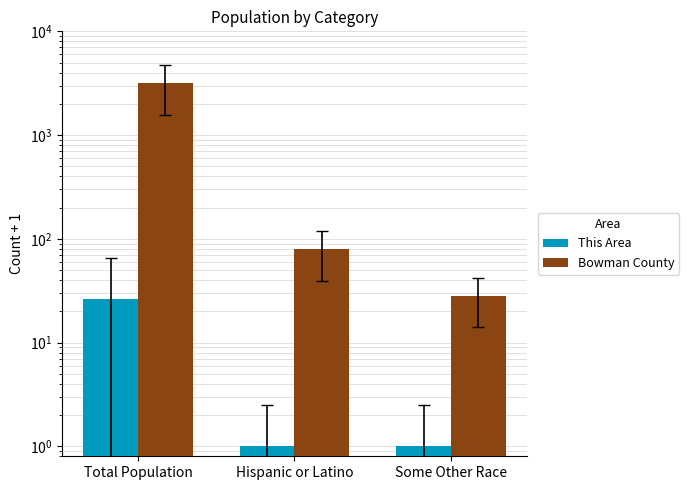

Are the bars grouped side by side (vs. stacked)?

Yes